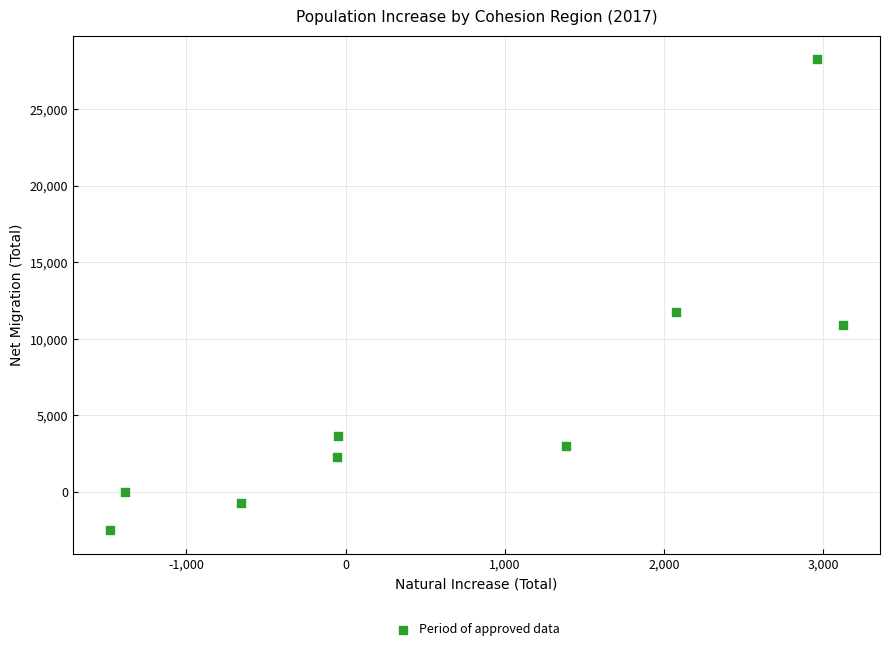

What is the range of X values (max minus min)?

4607